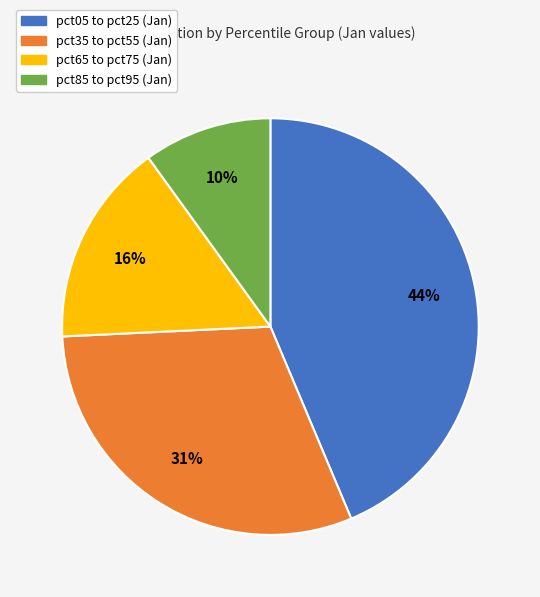

Does any single category account for the majority?

No